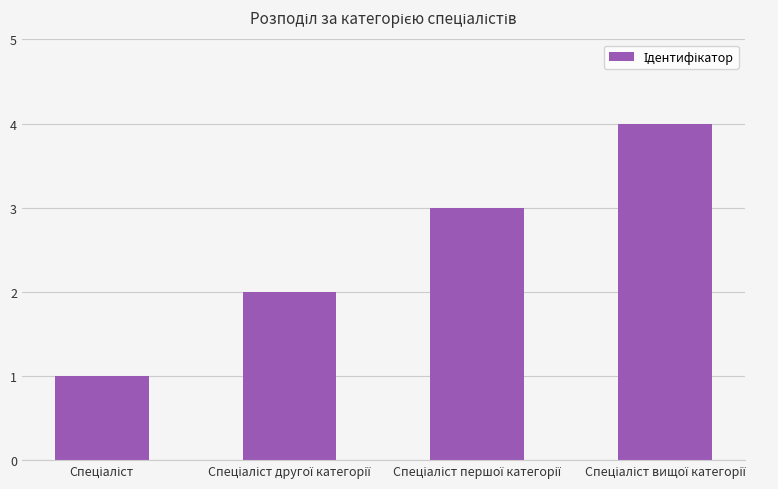

What is the sum of all values?

10